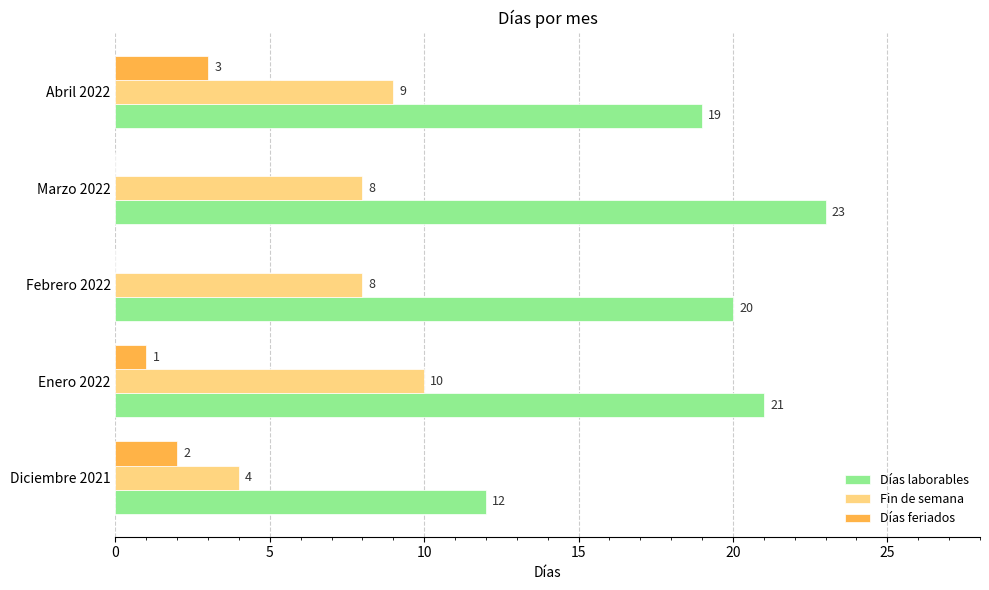

Which series changed the most between Marzo 2022 and Abril 2022?

Días laborables